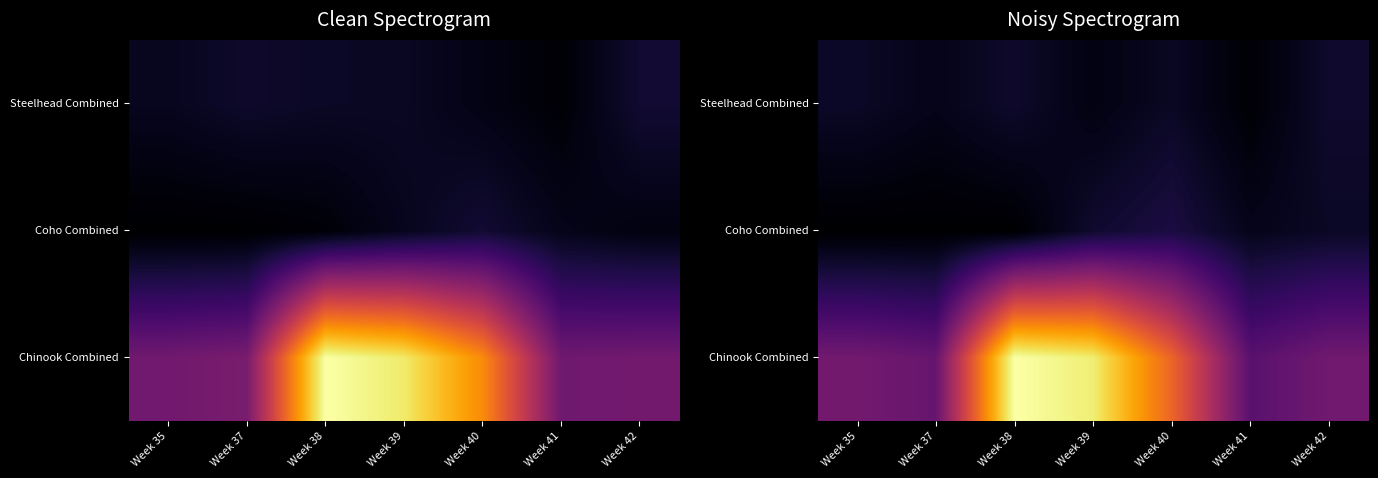

The value of Coho Combined at Week 38 is 30.3. True or false?

False